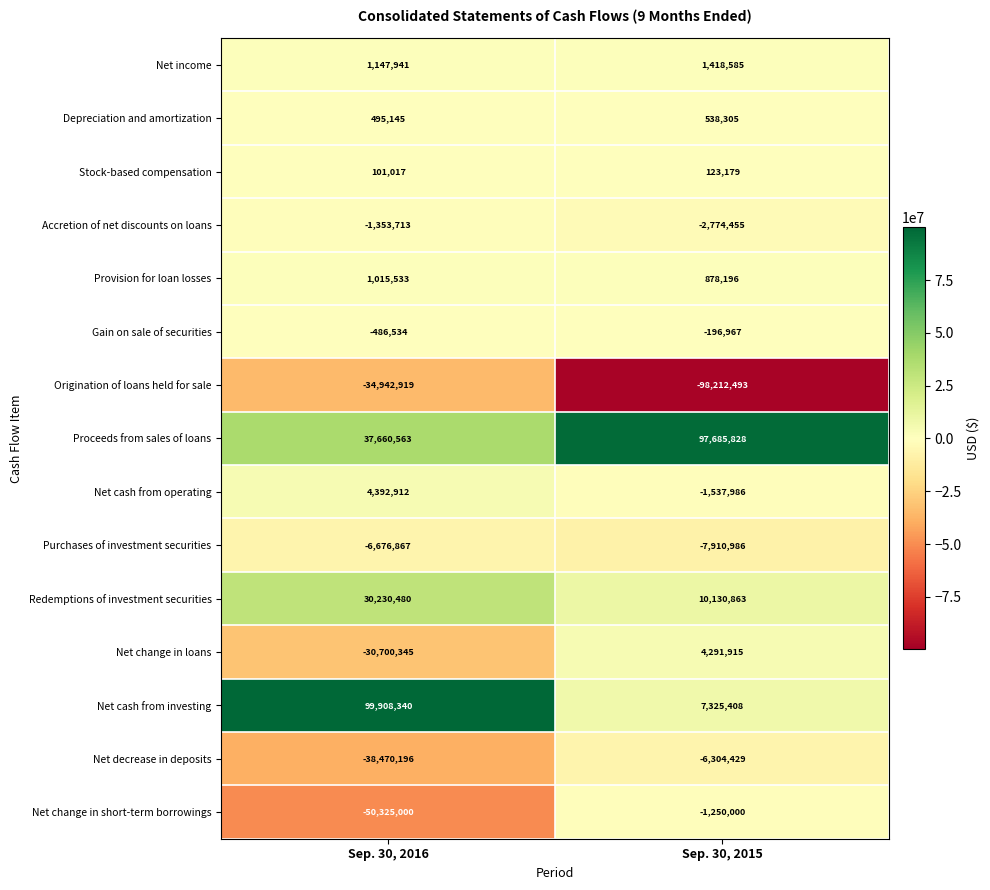

What is the maximum value shown in the chart?

99908340